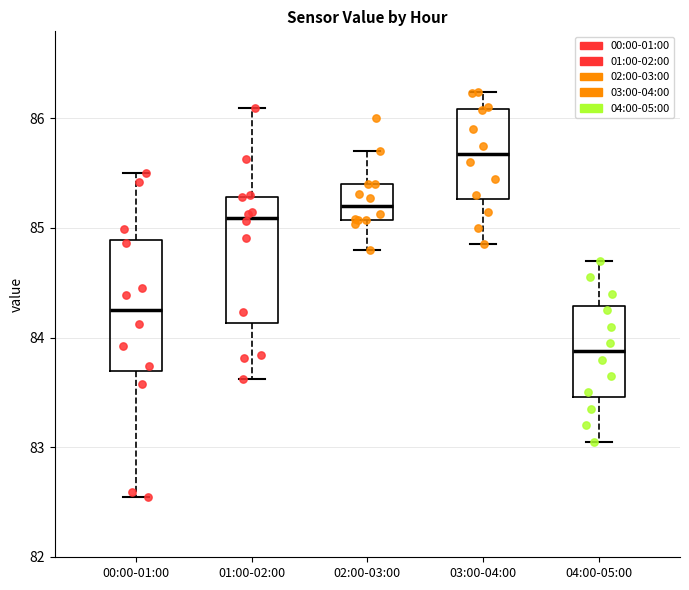

Reading left to right, read every box against the y-axis: the position of its median line, the range the box covers, and the ends of its whiskers. The values are not printed on the chart, so give them approximately, as read against the axis.

00:00-01:00: median 84.3, box 83.7 to 84.9, whiskers 82.6 to 85.5
01:00-02:00: median 85.1, box 84.1 to 85.3, whiskers 83.6 to 86.1
02:00-03:00: median 85.2, box 85.1 to 85.4, whiskers 84.8 to 85.7
03:00-04:00: median 85.7, box 85.3 to 86.1, whiskers 84.9 to 86.2
04:00-05:00: median 83.9, box 83.5 to 84.3, whiskers 83.1 to 84.7